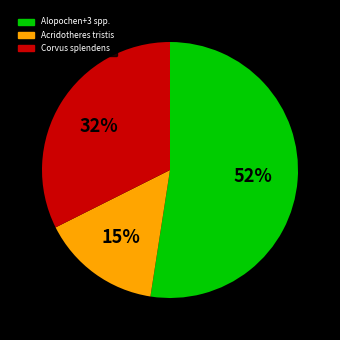

Do Alopochen+3 spp. and Acridotheres tristis together represent more than half of the pie?

Yes